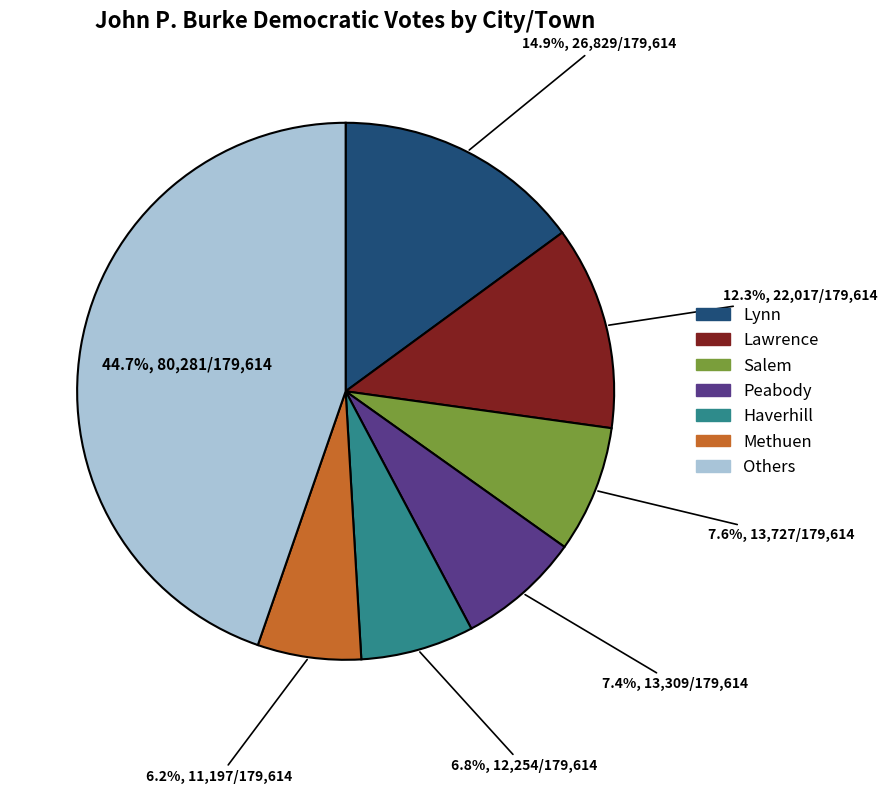

How many segments does this pie chart have?

7